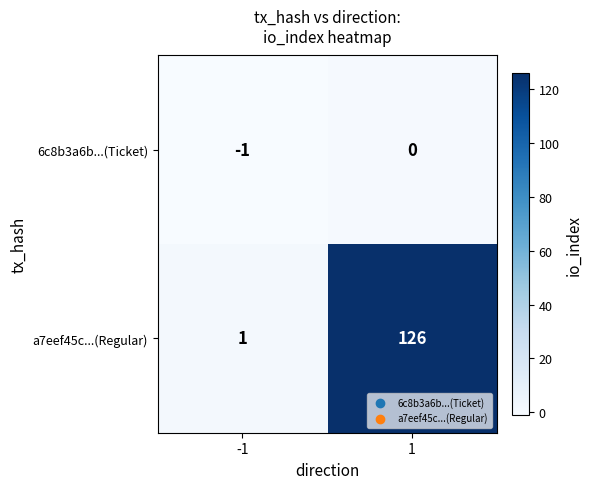

What is the difference between the highest and lowest values at 1?

126